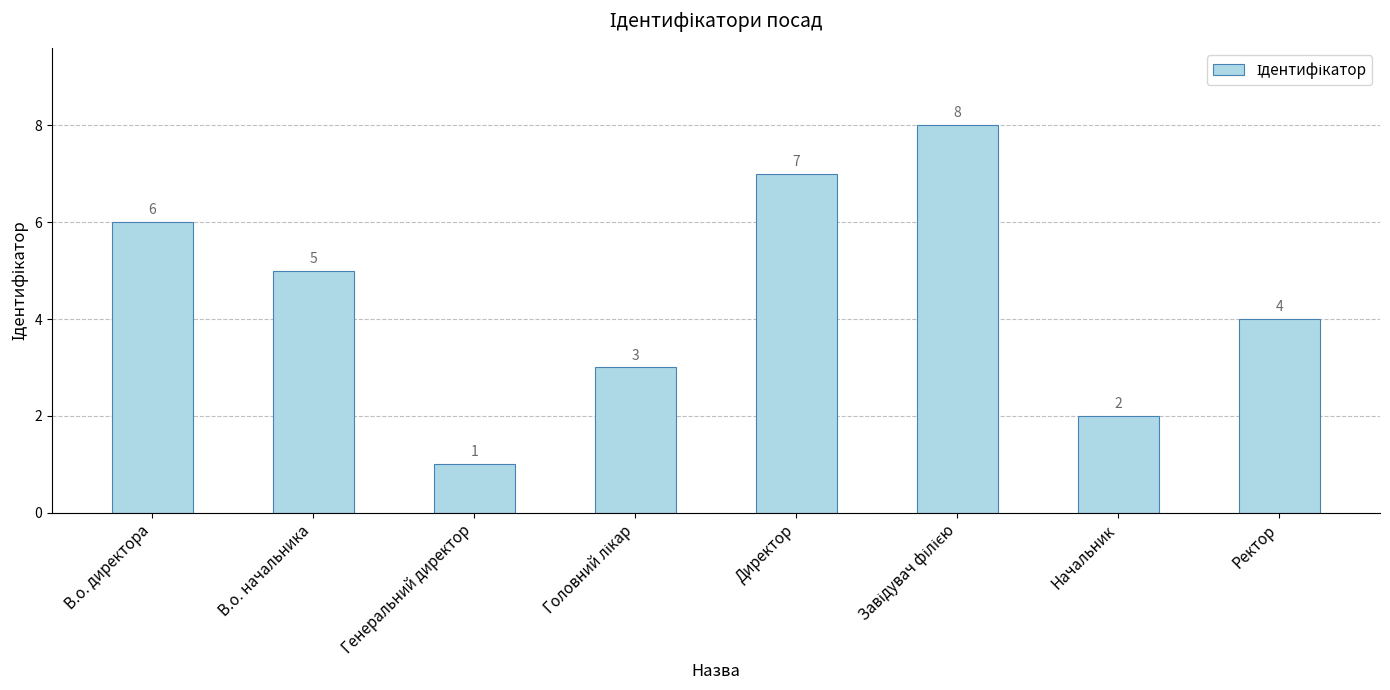

How many bars are there in total?

8